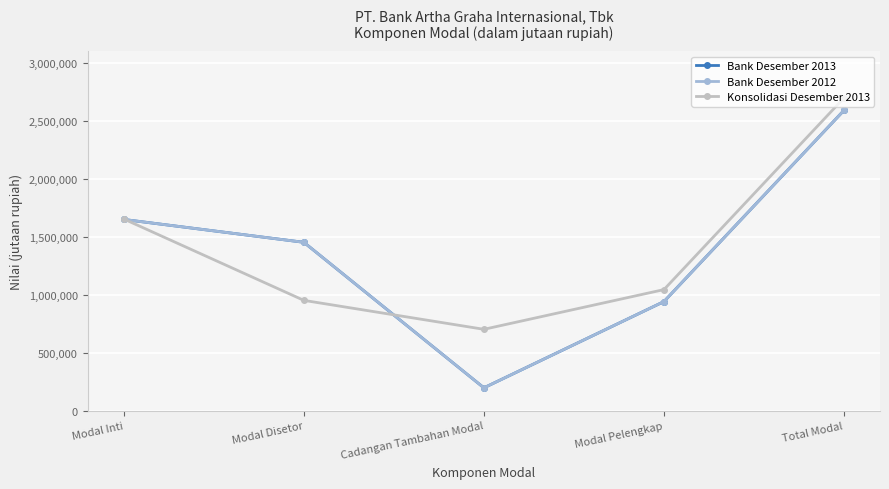

Reading right to left, extract all data points from this chart.

Bank Desember 2013: 2588566	940369	197038	1451228	1648197
Bank Desember 2012: 2588703	940437	197038	1451228	1648266
Konsolidasi Desember 2013: 2695768	1043675	701358	950804	1652093